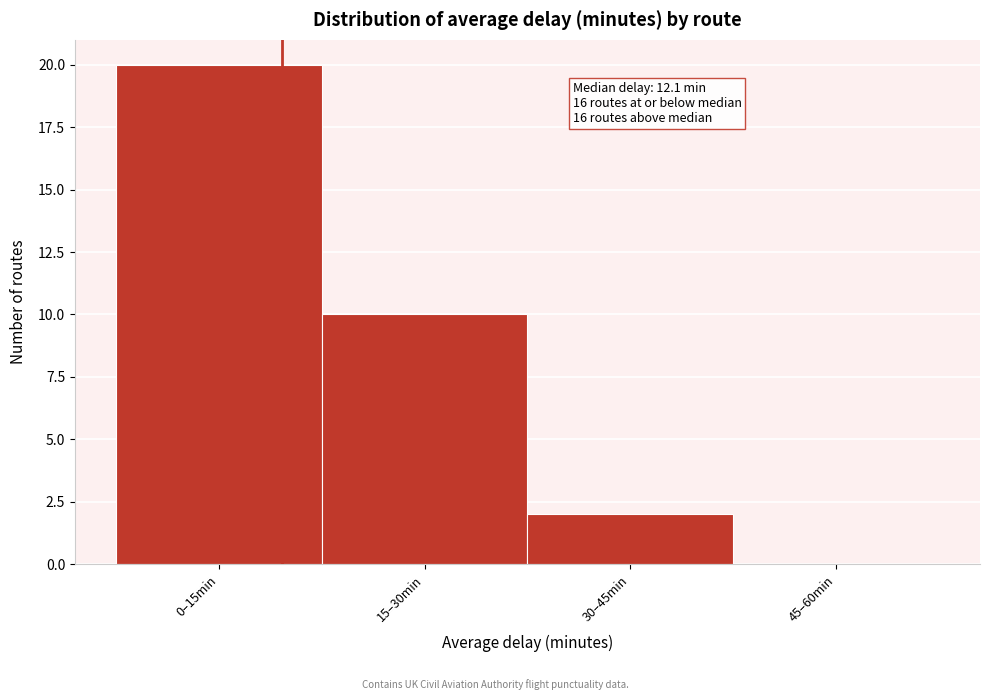

Reading left to right, extract all data points from this chart.

0–15min=20	15–30min=10	30–45min=2	45–60min=0